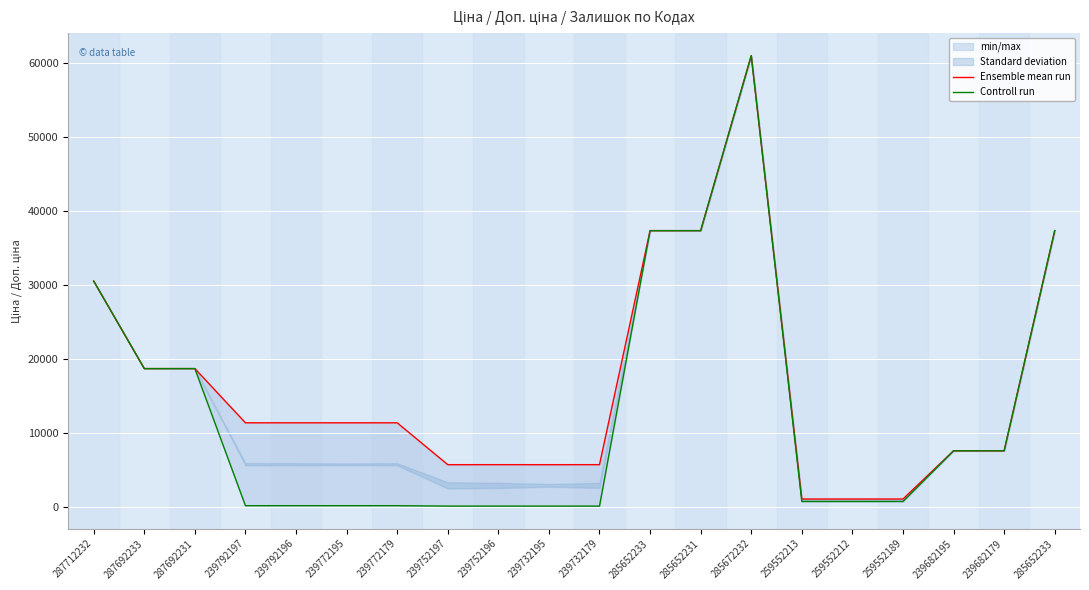

Is the value of Controll run at 239752197 greater than the value of Ensemble mean run at 239732195?

No